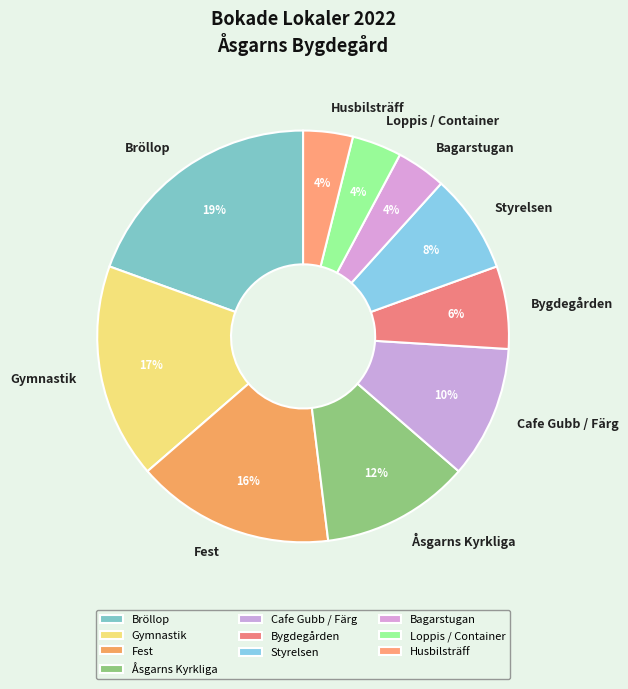

Between Styrelsen and Loppis / Container, which is larger?

Styrelsen